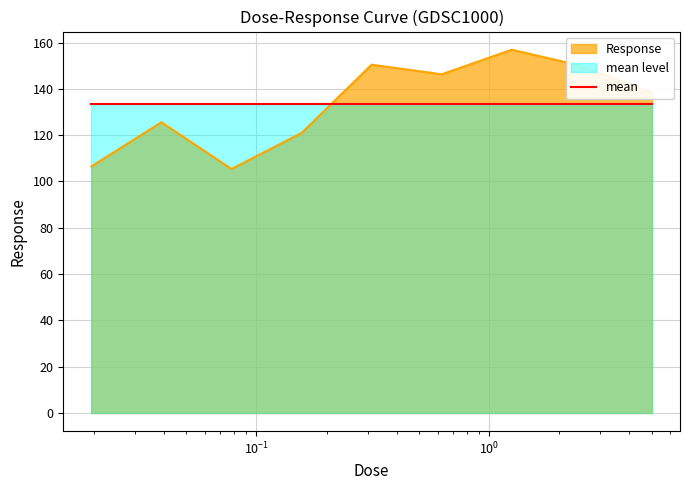

List the labels in order of value, smallest first.

0.078125, 0.0195312, 0.15625, 0.0390625, 5.0, 0.625, 2.5, 0.3125, 1.25